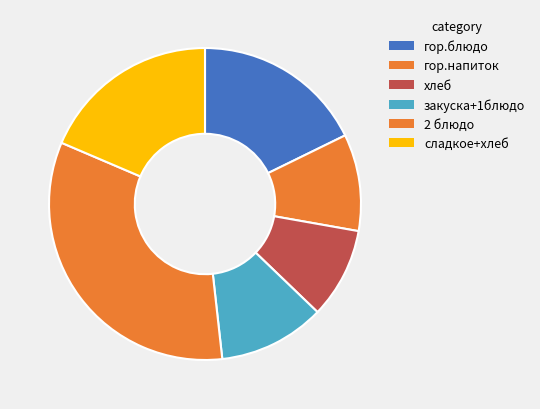

Between гор.блюдо and 2 блюдо, which is larger?

2 блюдо